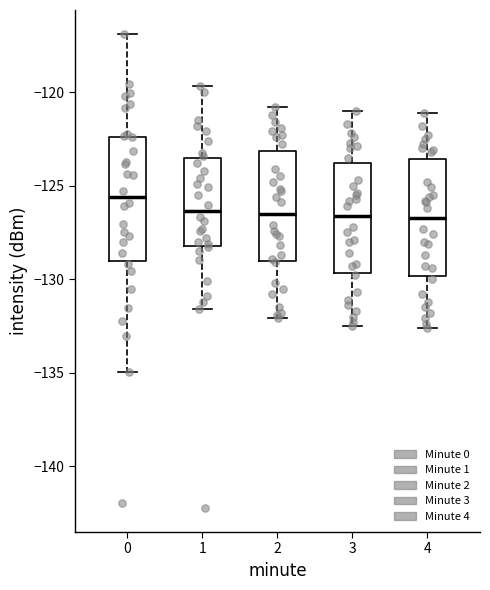

Where is the upper edge of the box at x = 4 on the y-axis? The values are not printed on the chart, so give them approximately, as read against the axis.

-123.5